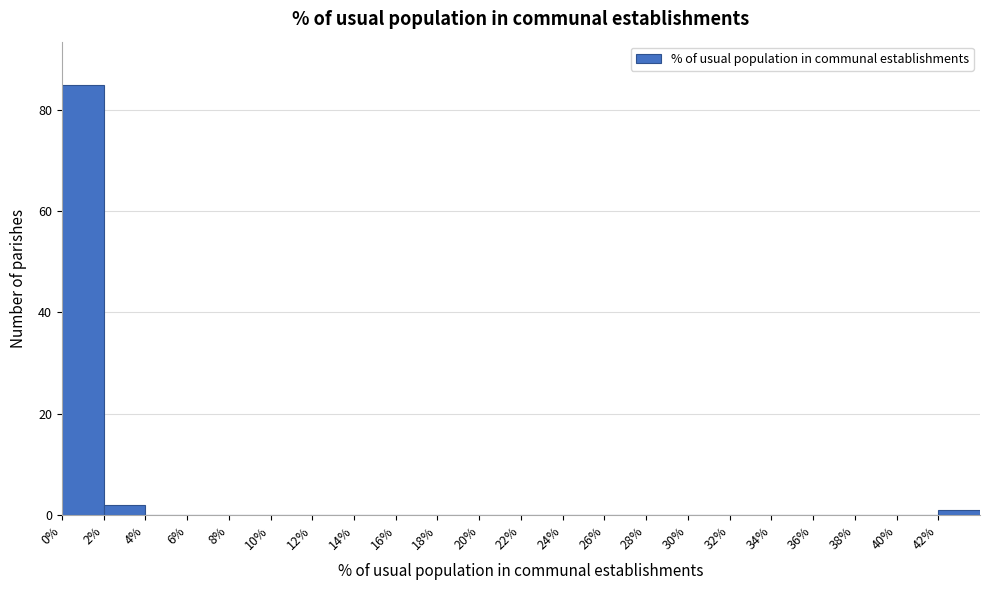

Reading left to right, transcribe this chart: for each bar, give the range it covers on the x-axis and its height. The values are not printed on the chart, so give them approximately, as read against the axis.

0 to 2: 86
2 to 4: 2
4 to 6: 0
6 to 8: 0
8 to 10: 0
10 to 12: 0
12 to 14: 0
14 to 16: 0
16 to 18: 0
18 to 20: 0
20 to 22: 0
22 to 24: 0
24 to 26: 0
26 to 28: 0
28 to 30: 0
30 to 32: 0
32 to 34: 0
34 to 36: 0
36 to 38: 0
38 to 40: 0
40 to 42: 0
42 to 44: under 2